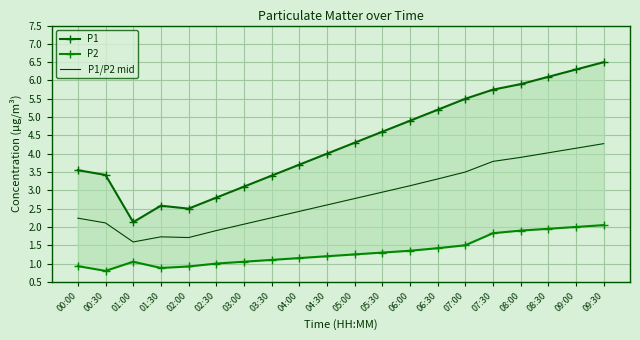

Reading left to right, what are all the values shown in this chart?

P1: 00:00=3.5	00:30=3.4	01:00=2.1	01:30=2.6	02:00=2.5	02:30=2.8	03:00=3.1	03:30=3.4	04:00=3.7	04:30=4.0	05:00=4.3	05:30=4.6	06:00=4.9	06:30=5.2	07:00=5.5	07:30=5.8	08:00=5.9	08:30=6.1	09:00=6.3	09:30=6.5
P2: 00:00=0.9	00:30=0.8	01:00=1.1	01:30=0.9	02:00=0.9	02:30=1.0	03:00=1.1	03:30=1.1	04:00=1.1	04:30=1.2	05:00=1.2	05:30=1.3	06:00=1.4	06:30=1.4	07:00=1.5	07:30=1.8	08:00=1.9	08:30=1.9	09:00=2.0	09:30=2.0
P1/P2 mid: 00:00=2.2	00:30=2.1	01:00=1.6	01:30=1.7	02:00=1.7	02:30=1.9	03:00=2.1	03:30=2.2	04:00=2.4	04:30=2.6	05:00=2.8	05:30=2.9	06:00=3.1	06:30=3.3	07:00=3.5	07:30=3.8	08:00=3.9	08:30=4.0	09:00=4.2	09:30=4.3